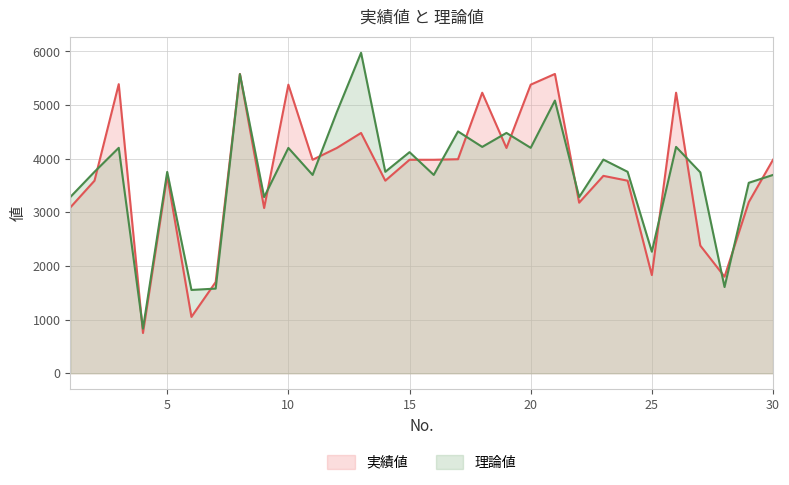

What value does the 理論値 series have at 5?

3753.9